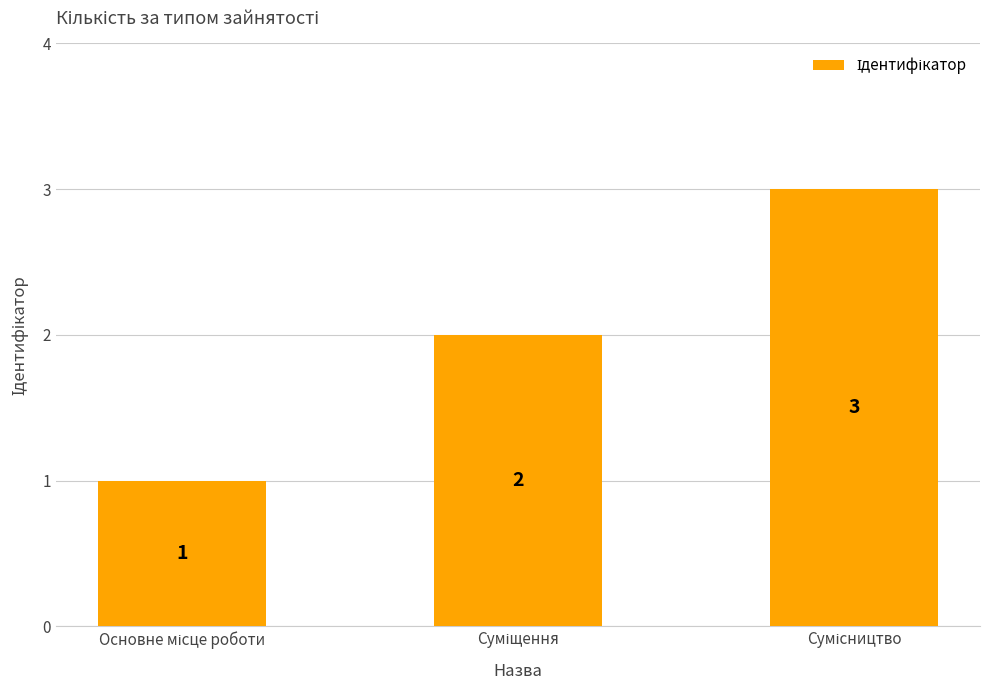

How many bars are there in total?

3